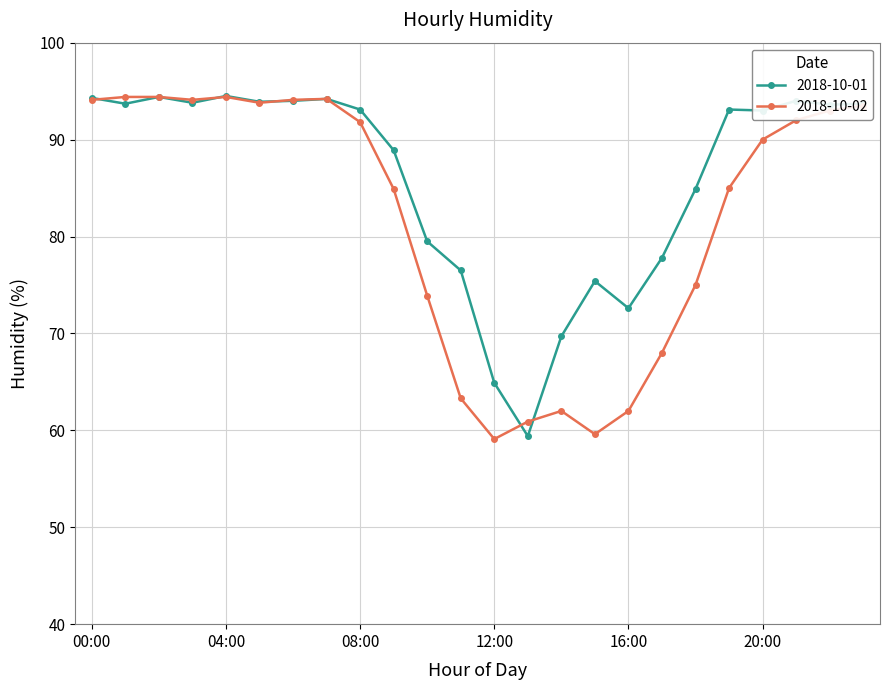

What is the value of the 2018-10-02 point at the 20th from the left?

85.0